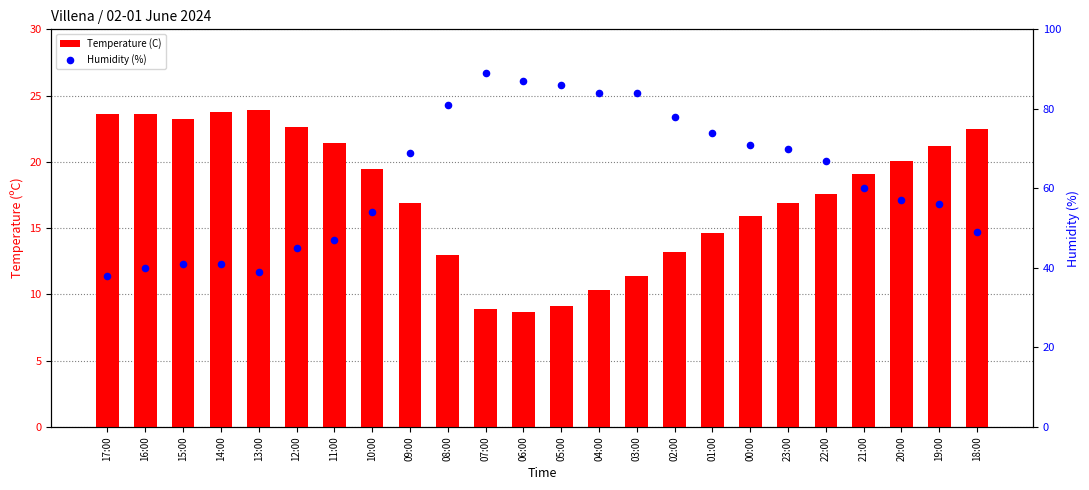

Which series has the largest total across all categories?

Humidity (%)